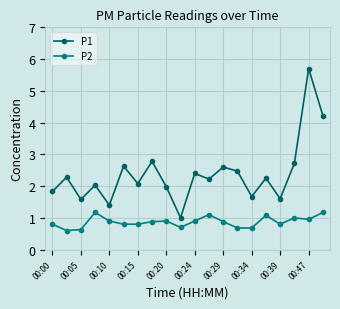

List the series in order of their peak value, lowest first.

P2, P1